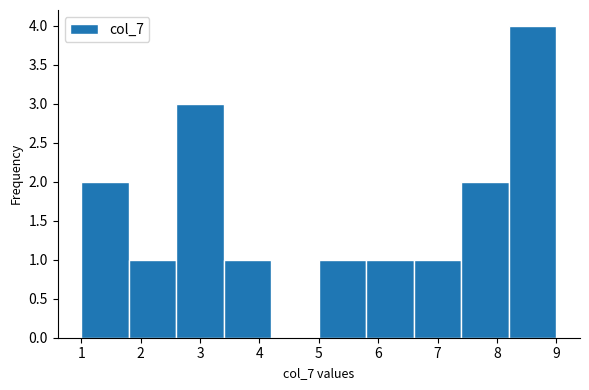

What is the height of the bar covering 5.0 to 5.8 on the x-axis? The values are not printed on the chart, so give them approximately, as read against the axis.

1